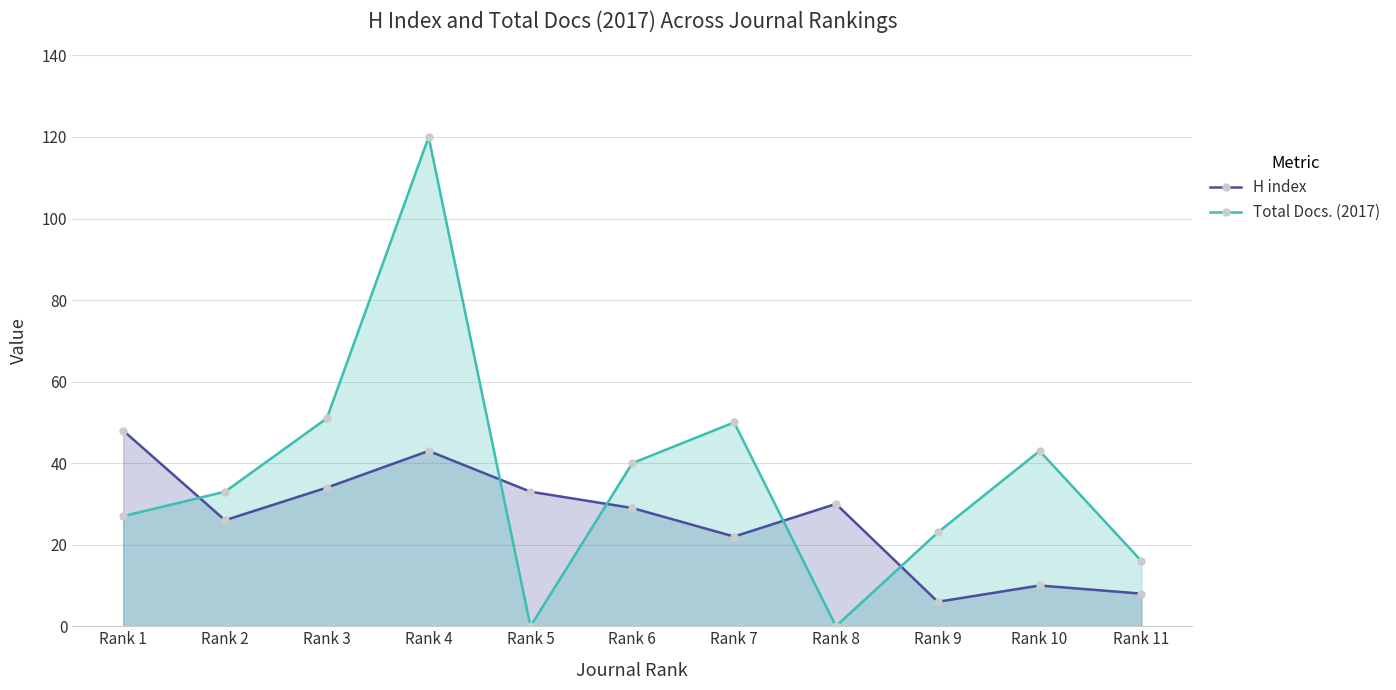

True or false: Total Docs. (2017) and H index intersect in this chart.

True